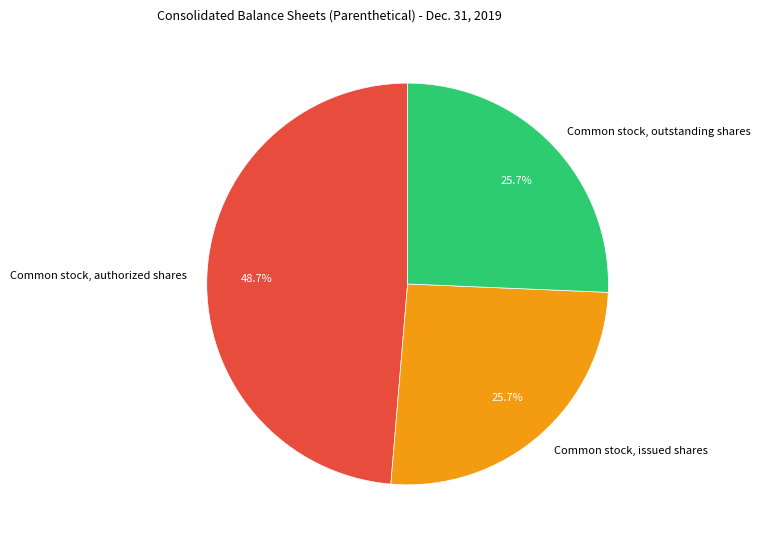

To the nearest percent, what is the average slice percentage?

33%